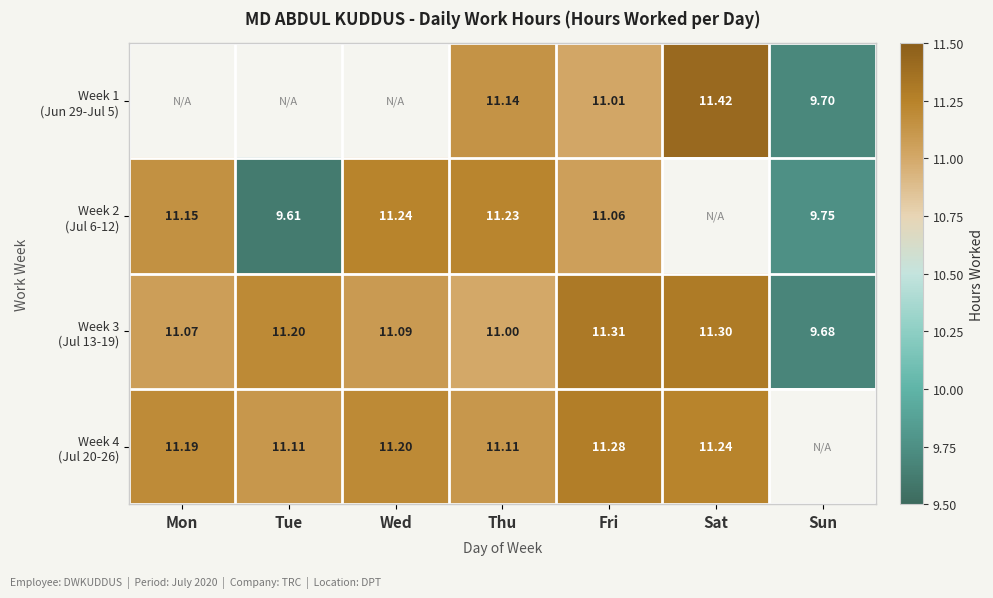

At which label does Week 2 (Jul 6-12) first exceed 11?

Mon